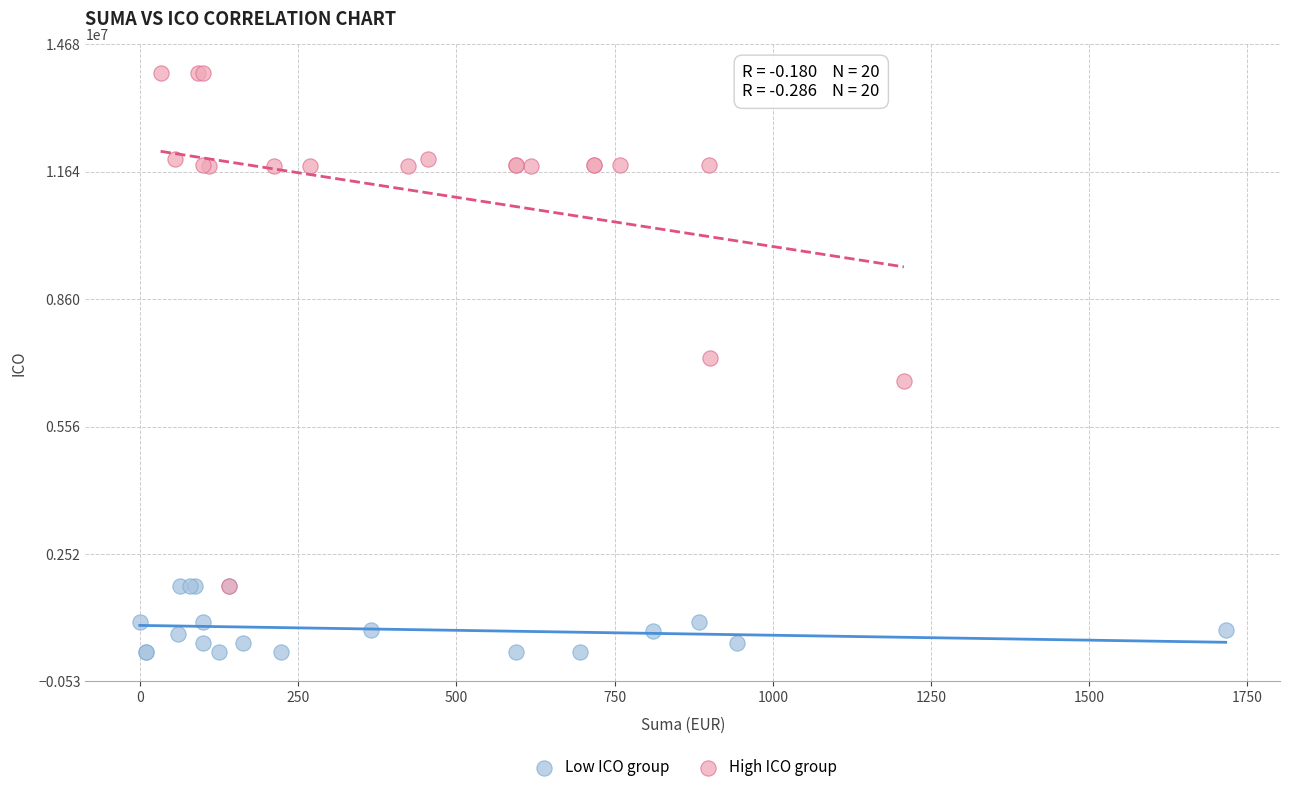

Which series contains the lowest Y value?

Low ICO group